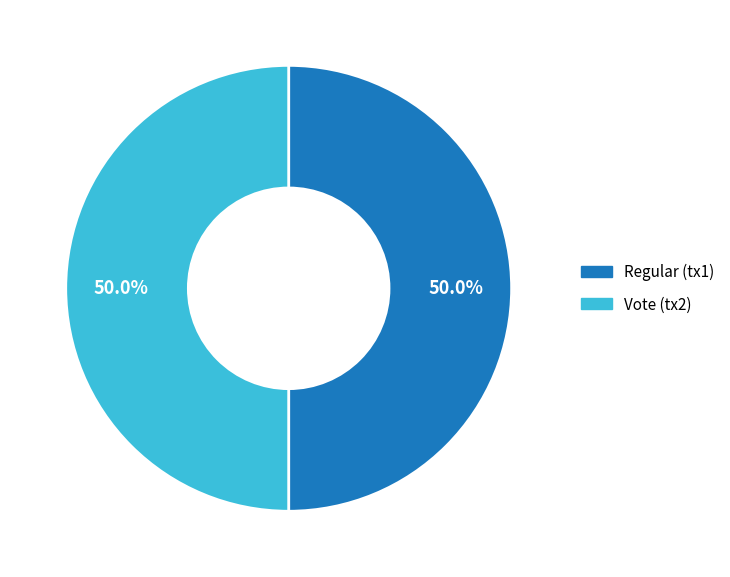

What percentage do Vote (tx2) and Regular (tx1) together represent?

100.0%